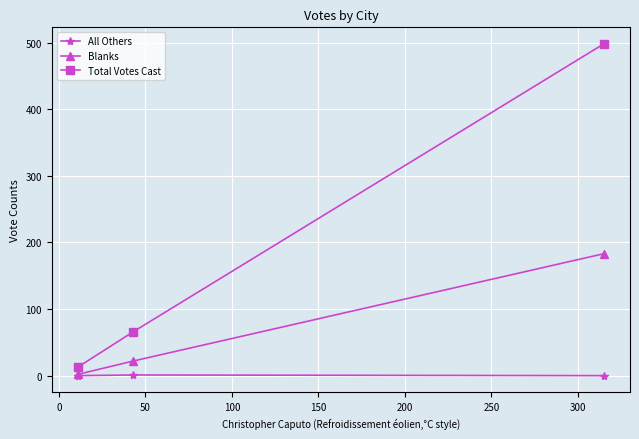

Which series has the largest total across all categories?

Total Votes Cast